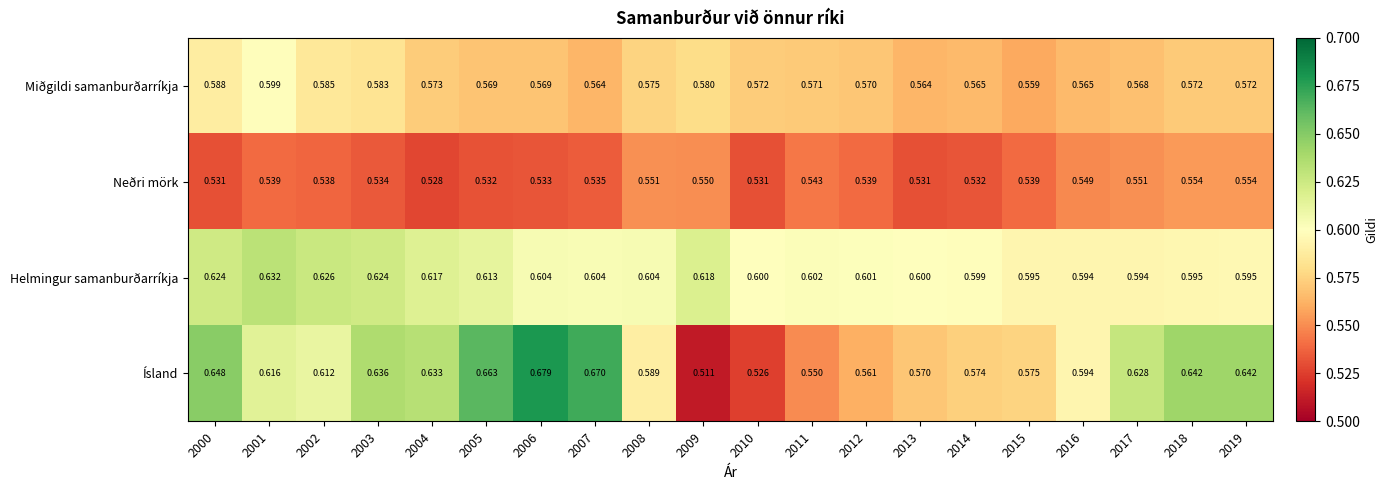

List the series in order of their peak value, highest first.

Ísland, Helmingur samanburðarríkja, Miðgildi samanburðarríkja, Neðri mörk